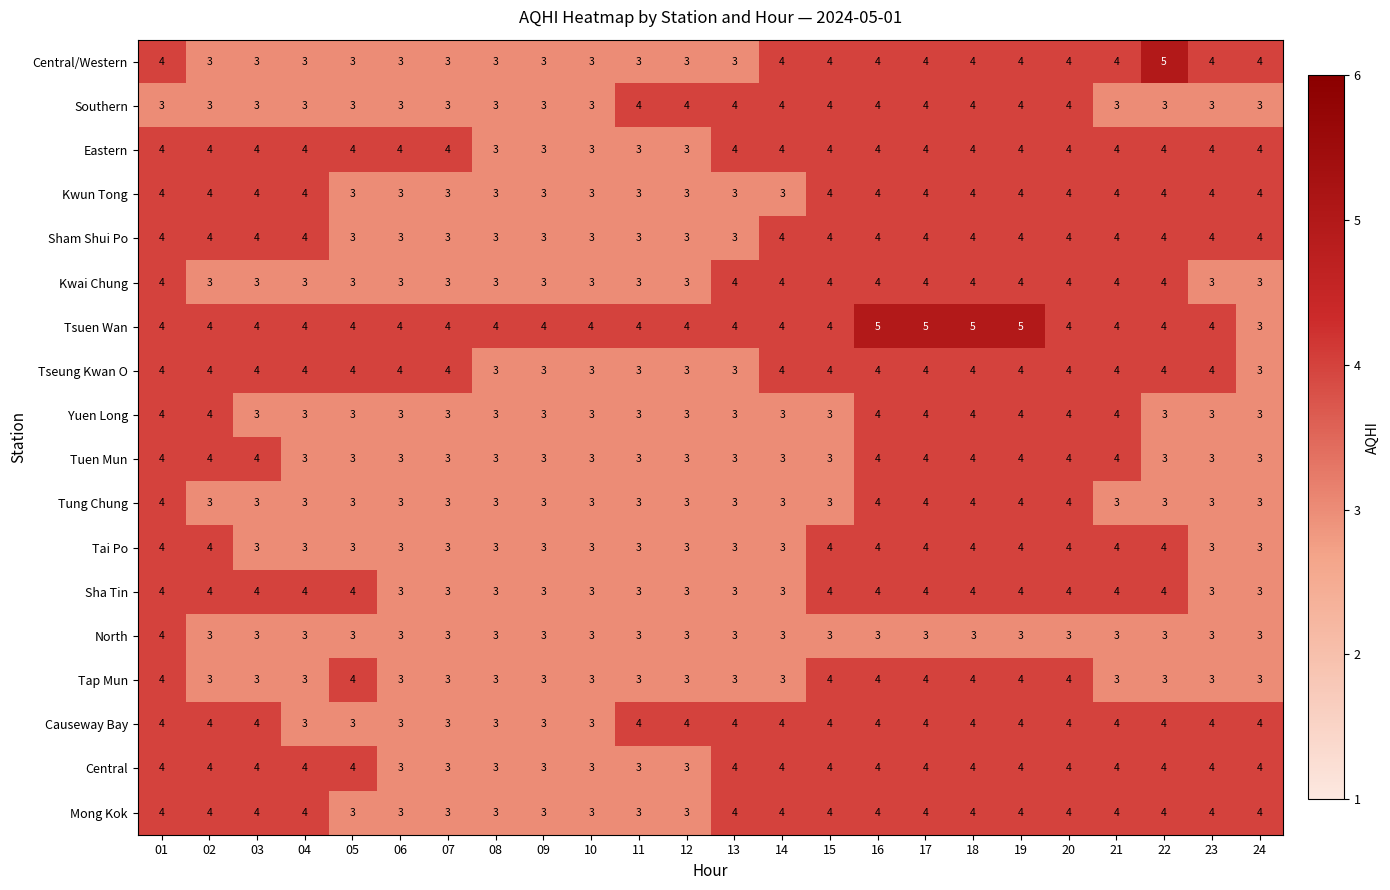

What is the difference between the highest and lowest values at 15?

1